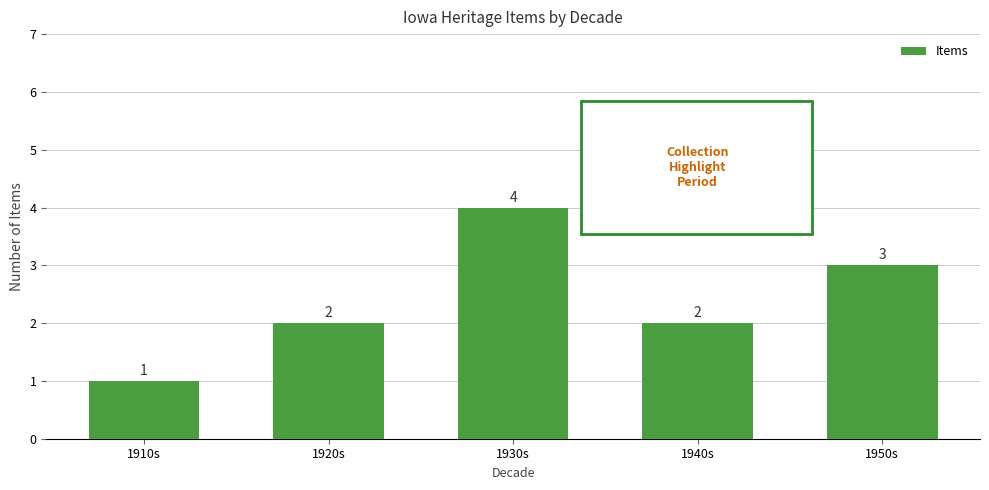

Are the bars grouped side by side (vs. stacked)?

No